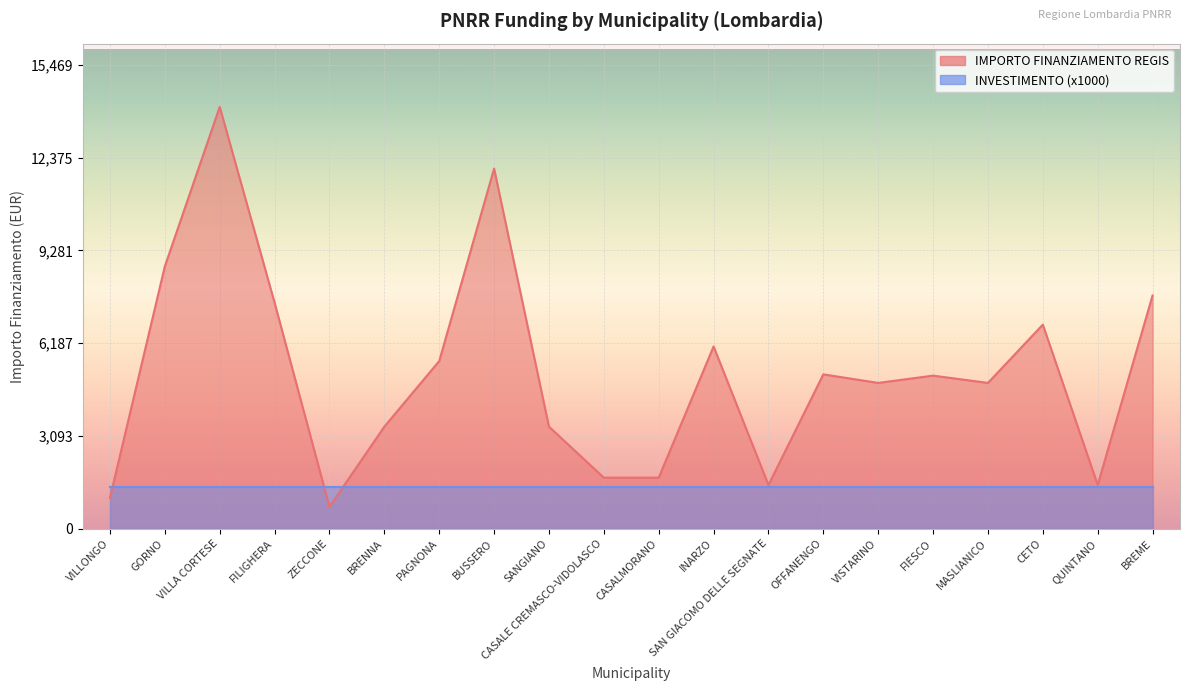

How many values are below 5103?

10